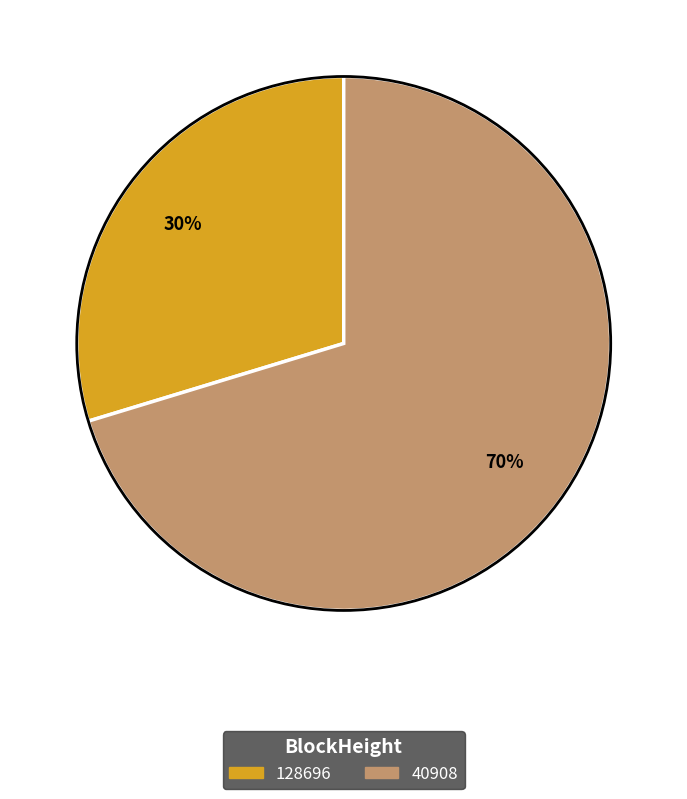

How many slices are in this pie chart?

2